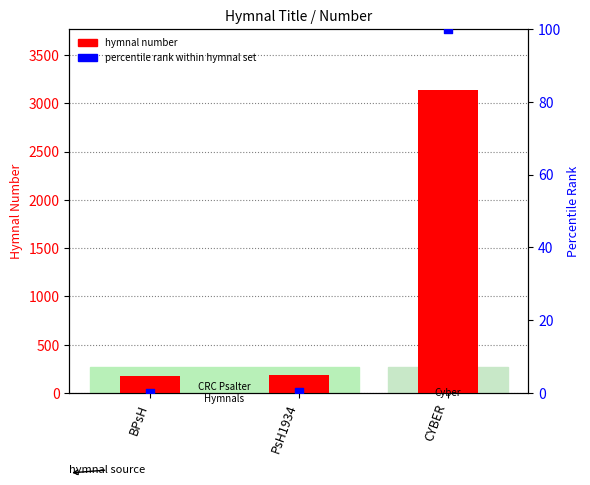

Is the value of percentile rank within hymnal set at CYBER greater than the value of hymnal number at CYBER?

No